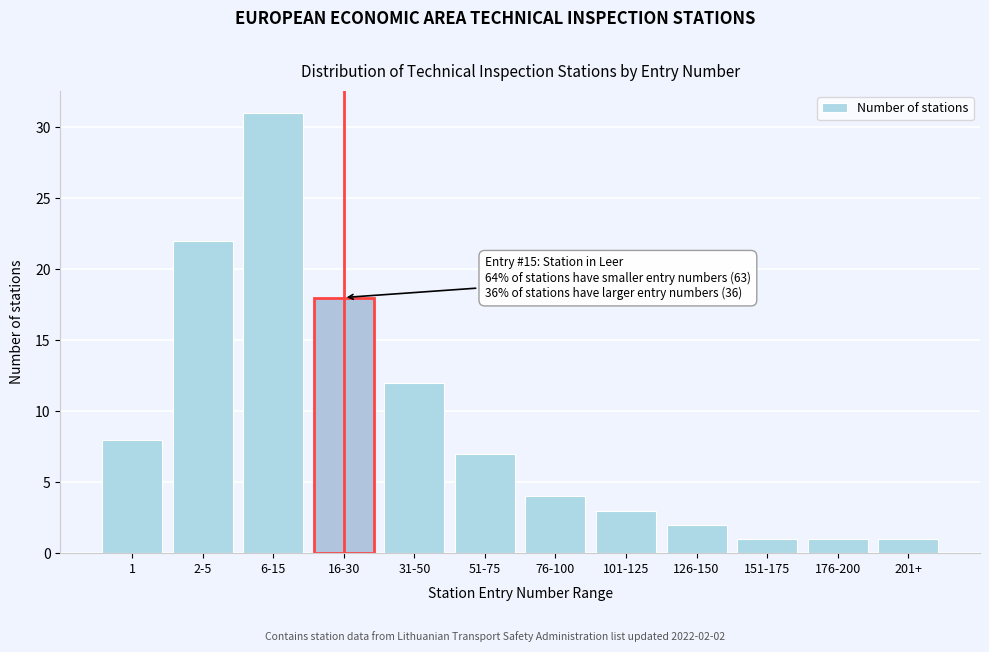

Reading left to right, extract all data points from this chart.

8	22	31	18	12	7	4	3	2	1	1	1